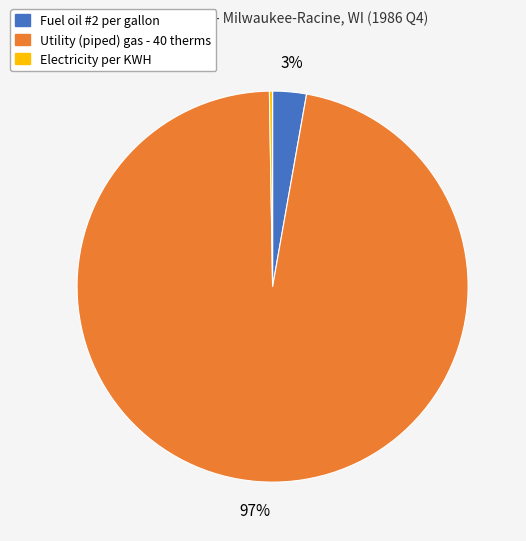

True or false: Utility (piped) gas - 40 therms accounts for 97% of the total.

True